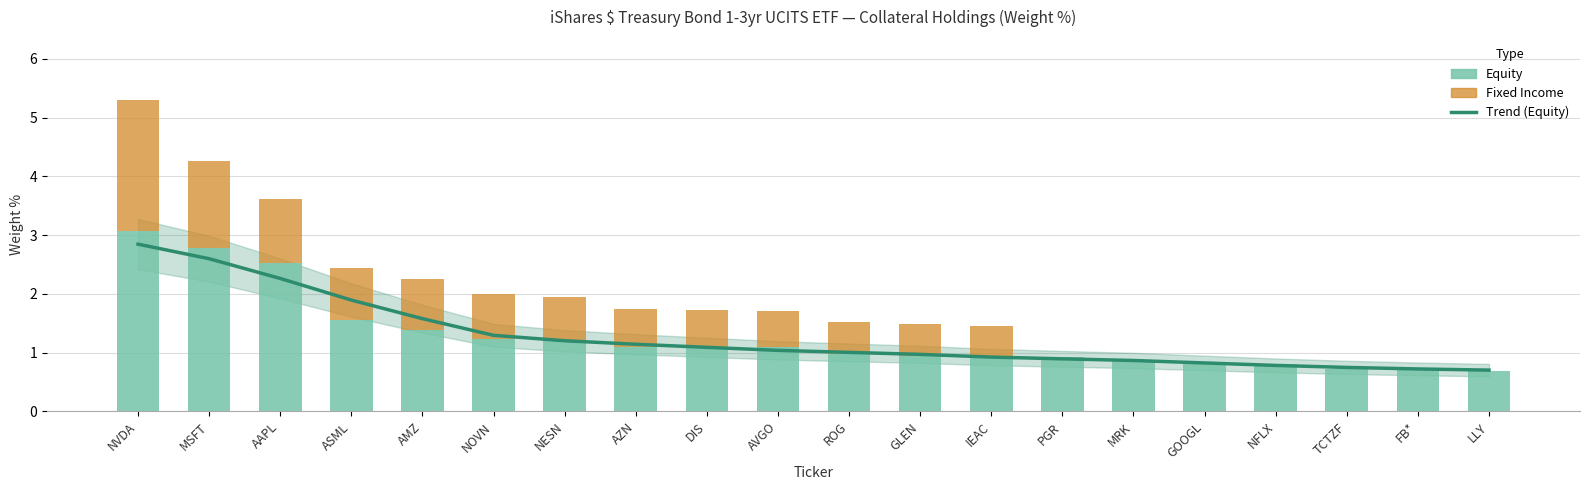

What is the difference between the maximum and minimum values in the Equity series?

2.4